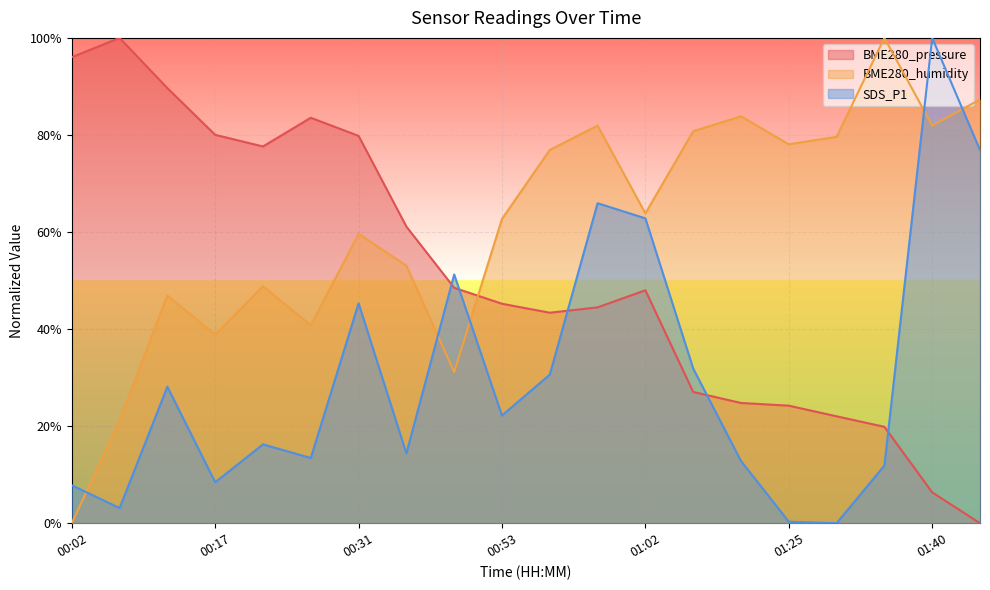

What position from the left is 00:31?

7